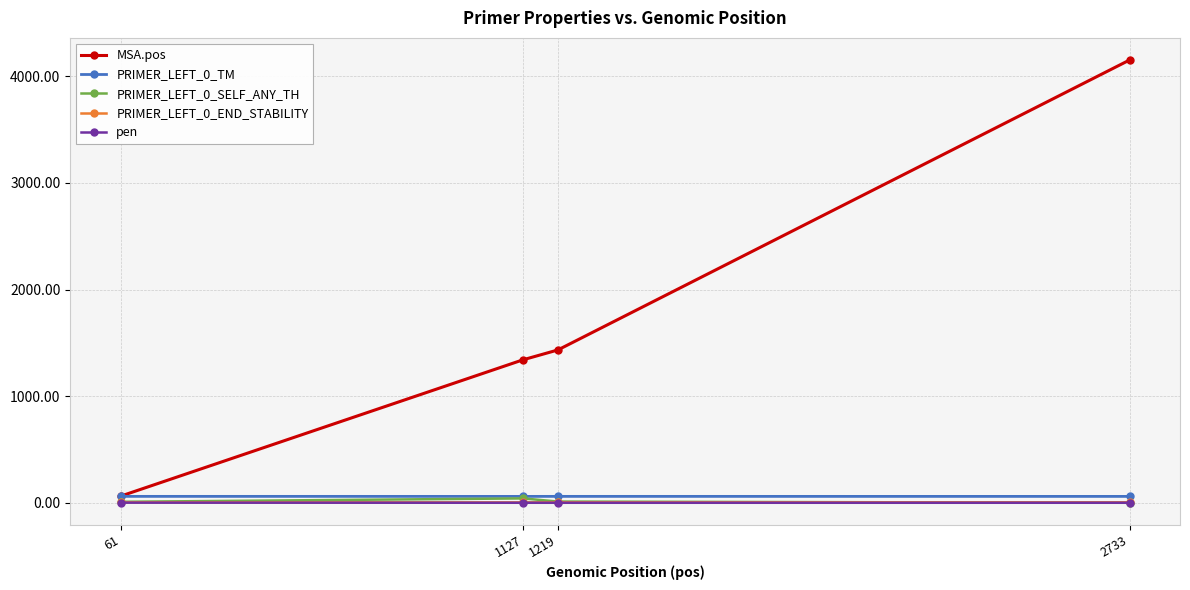

What is the difference between the MSA.pos values at 61 and 1219?

1371.0